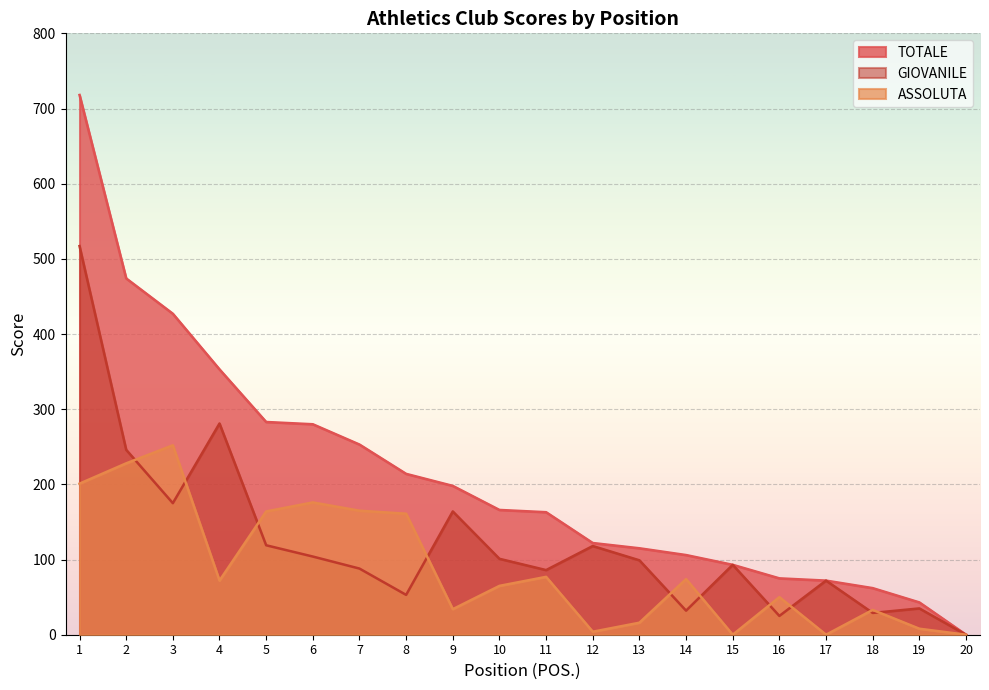

Which series has the largest total across all categories?

TOTALE